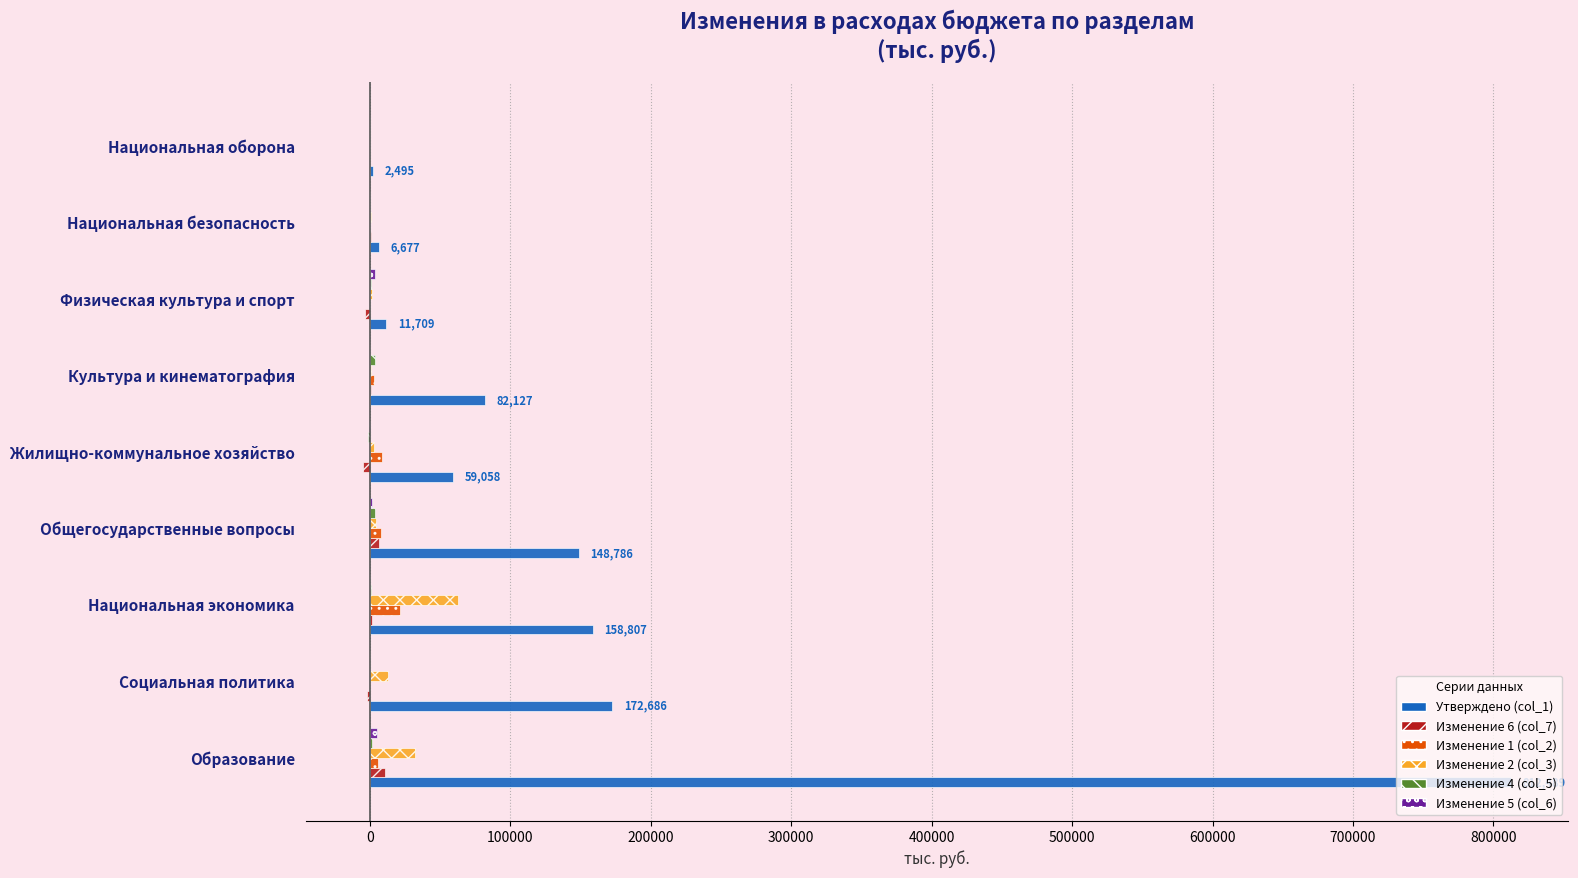

What is the maximum value shown in the chart?

812489.0